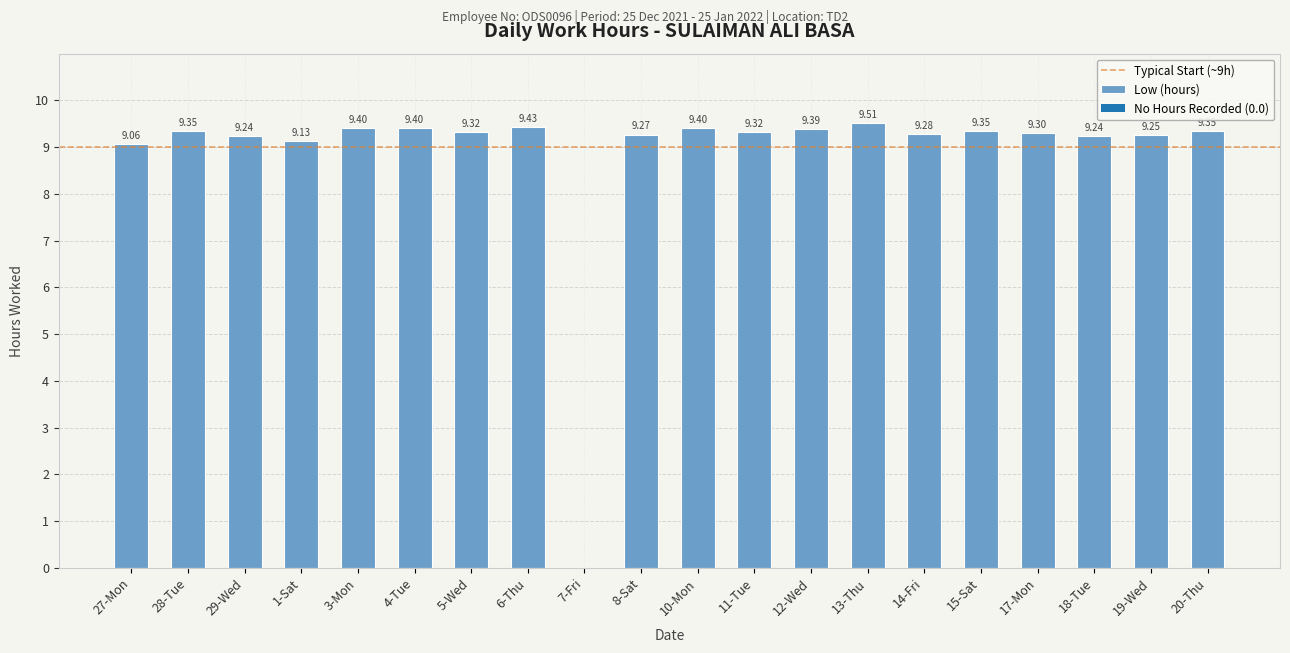

What is the sum of all values?

177.0